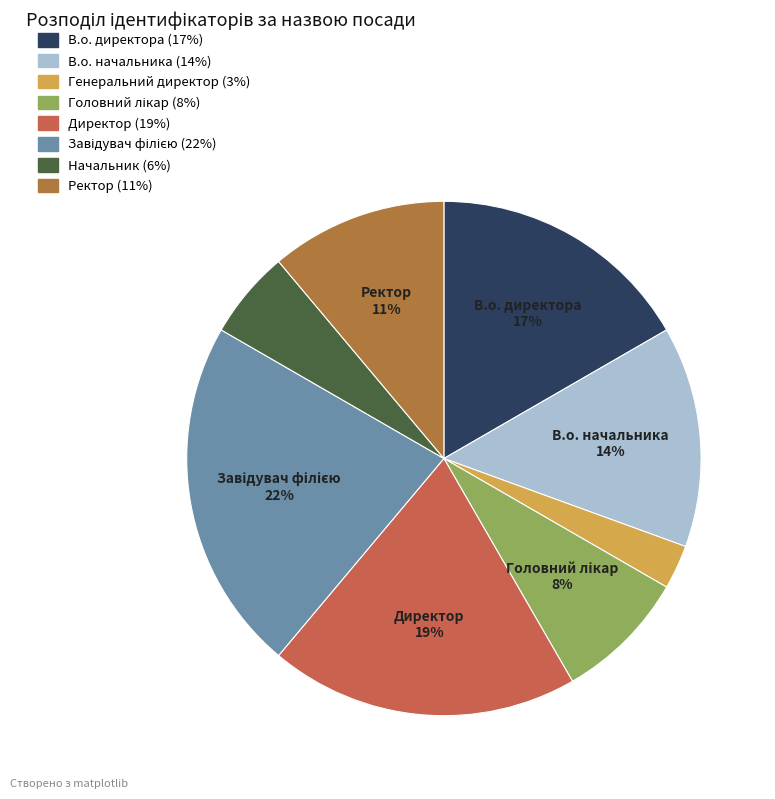

What is the smallest slice in the pie chart?

Генеральний директор